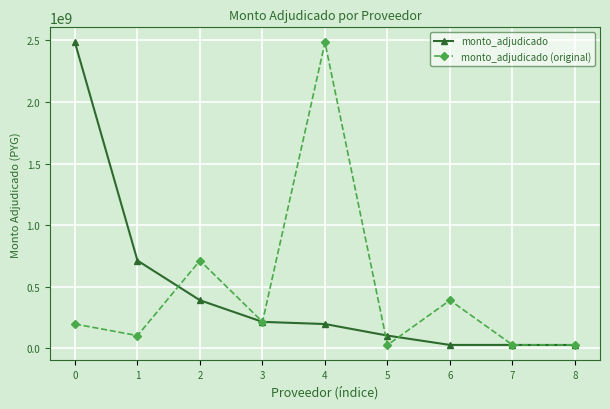

What is the maximum value for monto_adjudicado?

2481794344